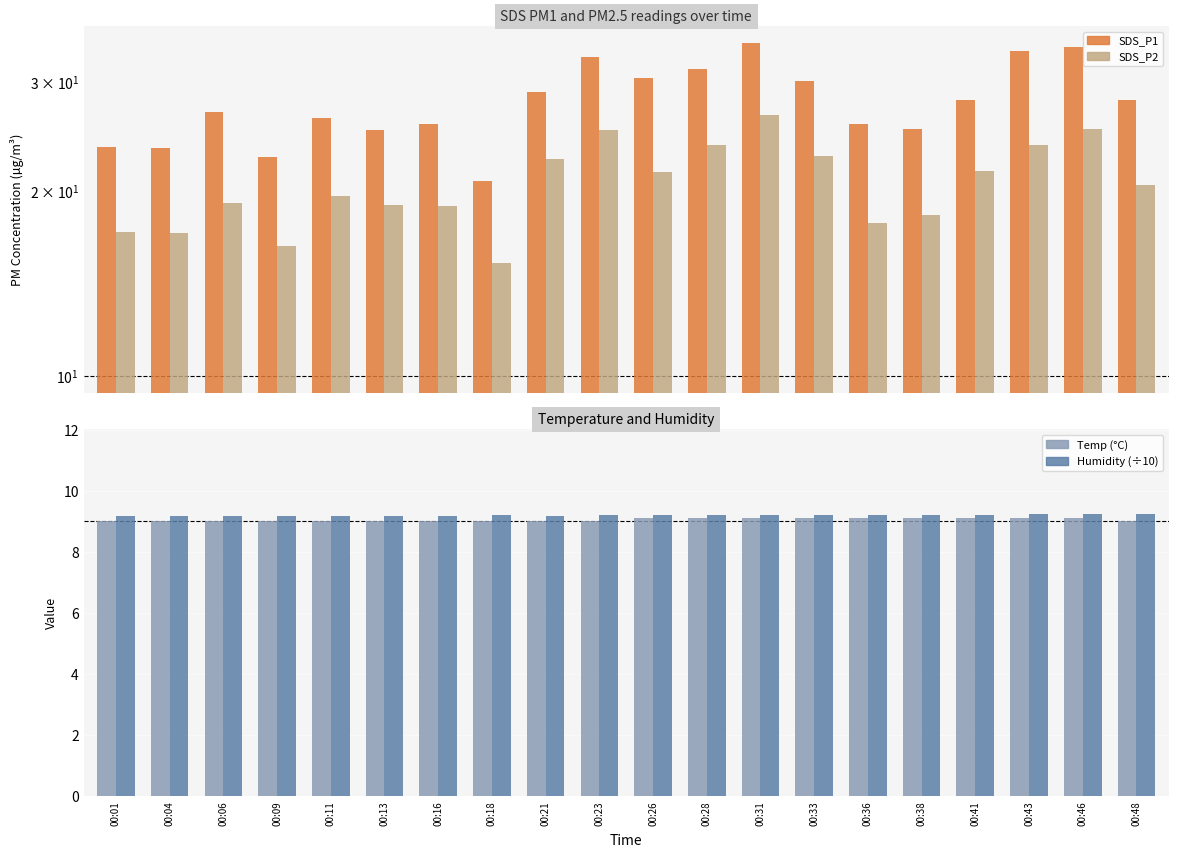

What is the value of the SDS_P2 bar at the 10th from the left?

25.1